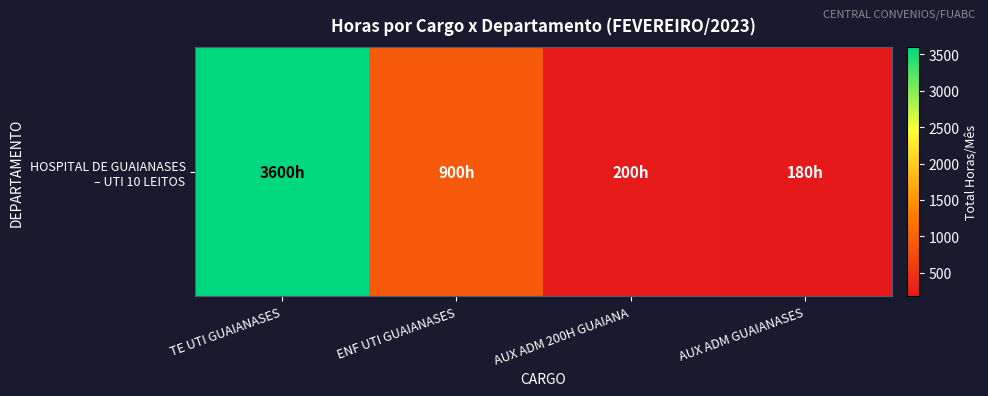

Rank the categories by value from lowest to highest.

AUX ADM GUAIANASES, AUX ADM 200H GUAIANA, ENF UTI GUAIANASES, TE UTI GUAIANASES